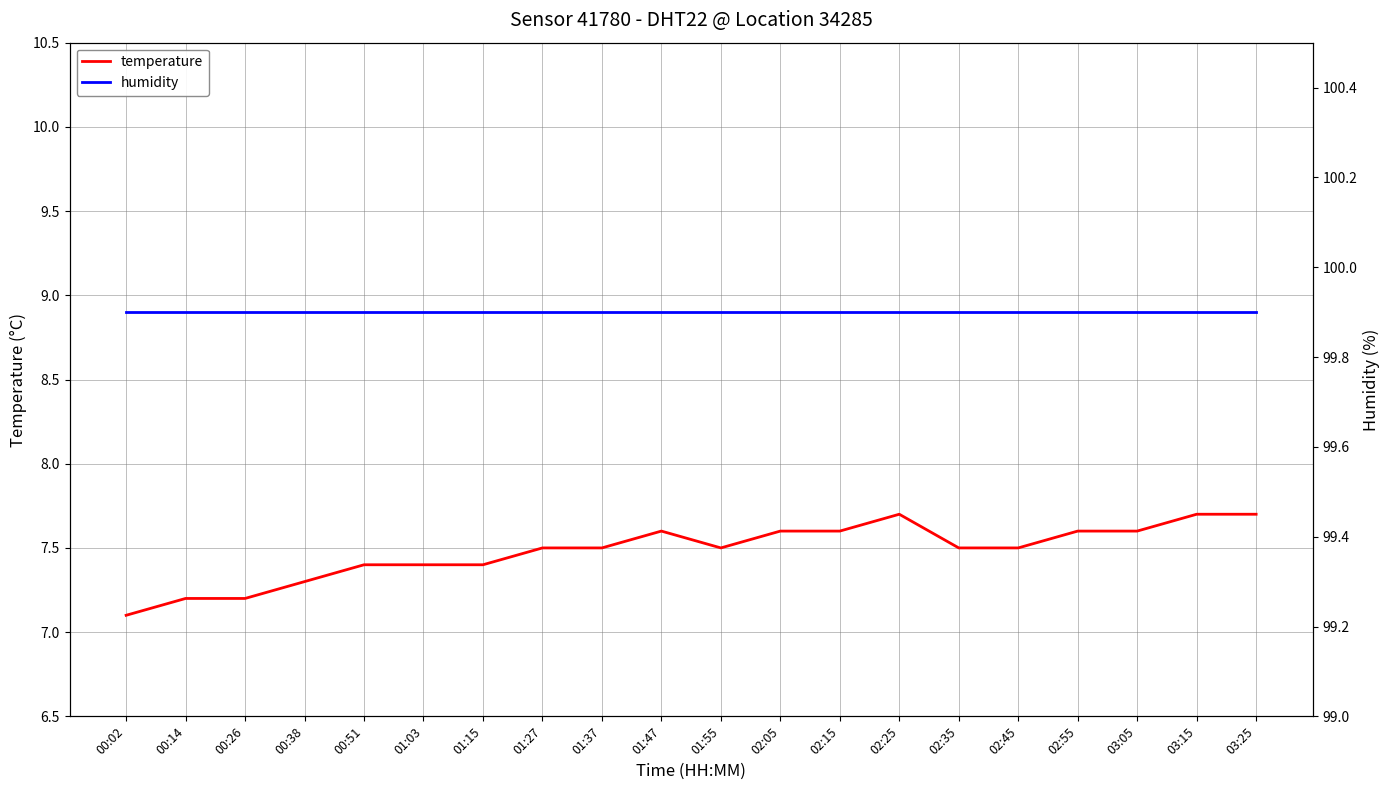

At which label is temperature closest to 7?

00:02